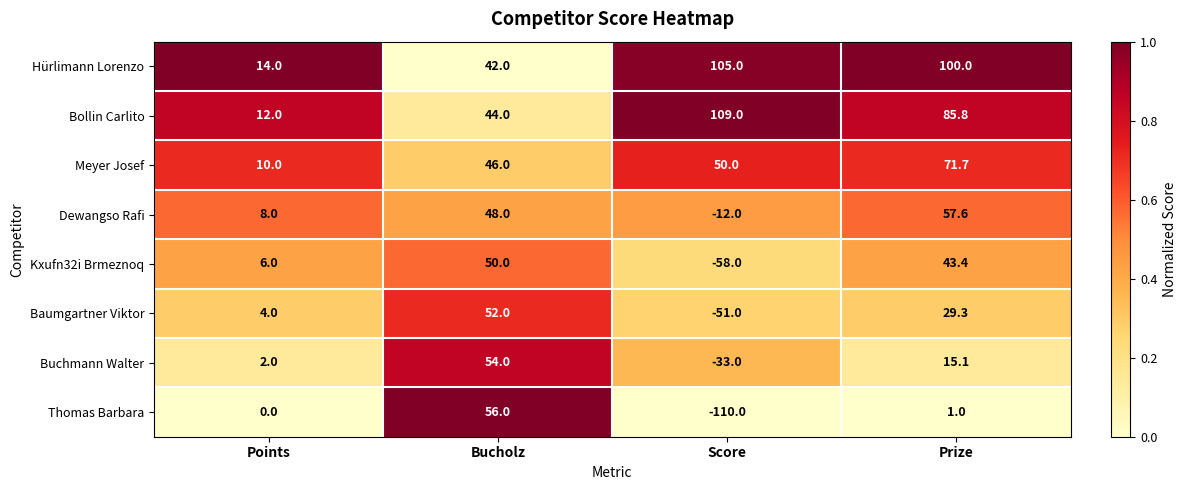

What is the sum of all Hürlimann Lorenzo values?

261.0